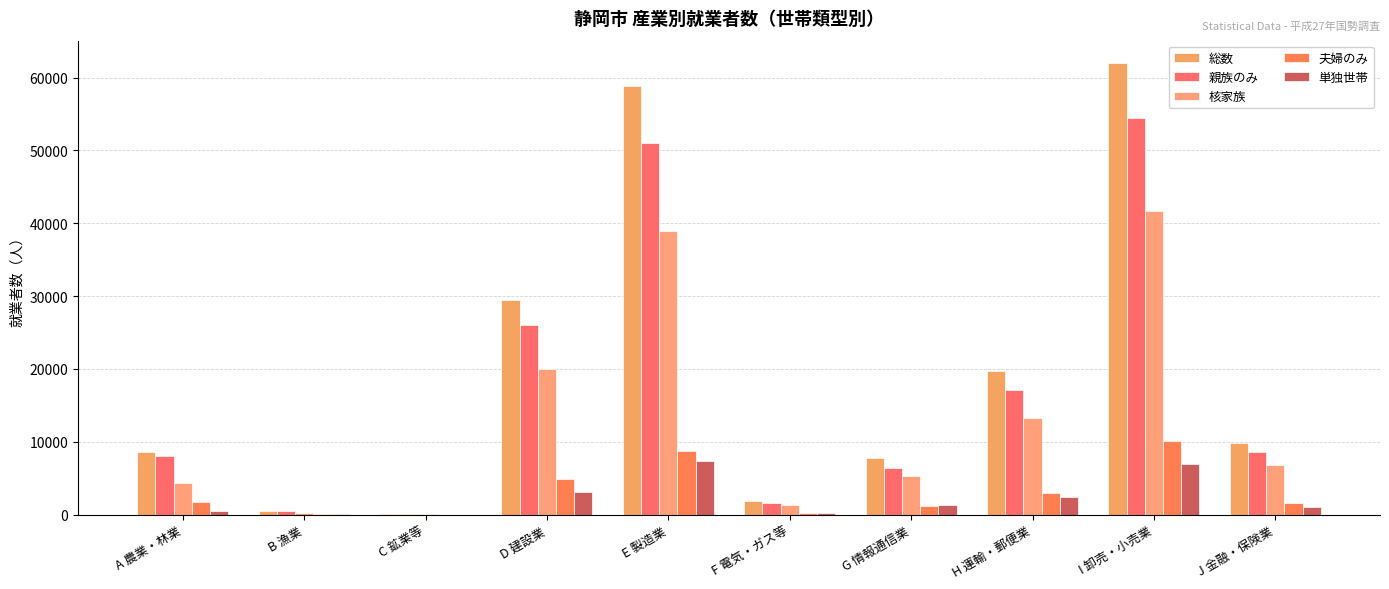

True or false: 夫婦のみ has a value of 4833 at D 建設業.

True